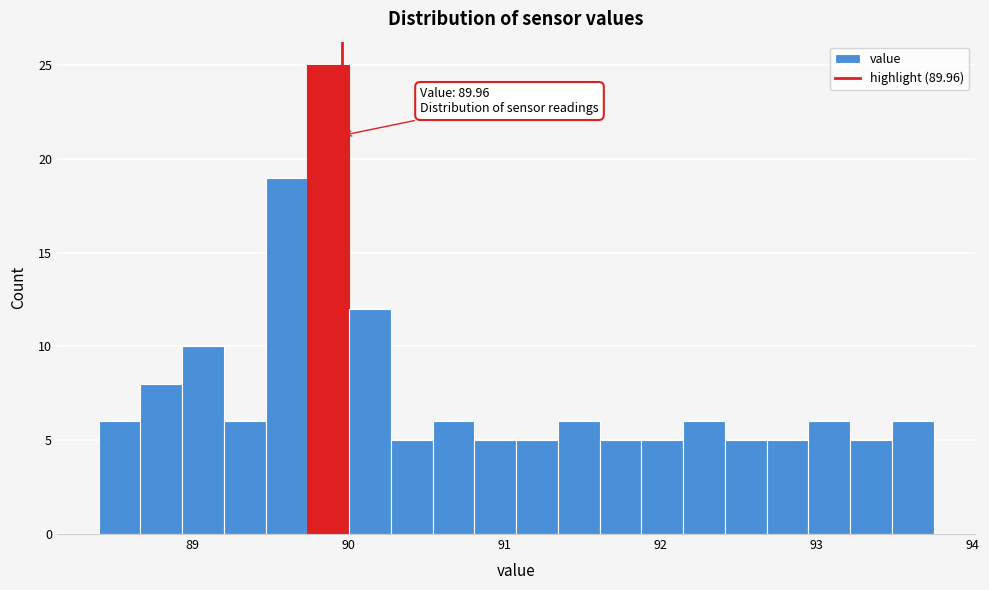

Read against the x-axis, roughly where is the centre of the tallest bar?

89.9